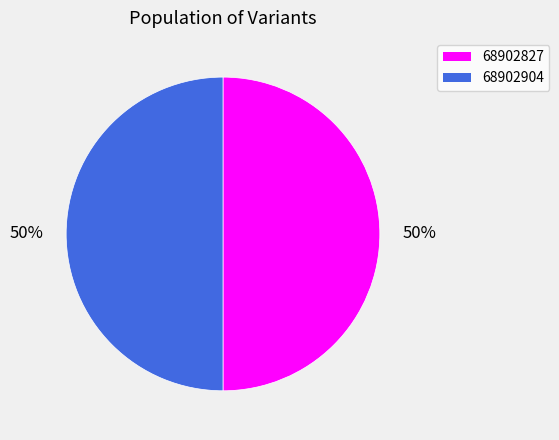

True or false: 68902904 accounts for 38% of the total.

False